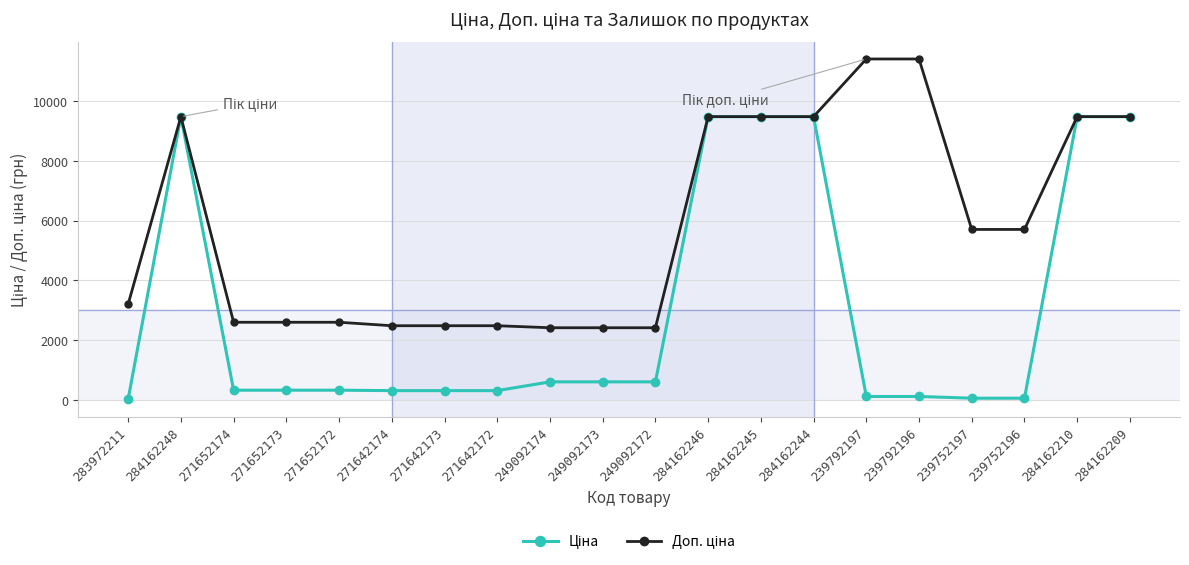

What is the total value across all series at 271642174?

2792.7